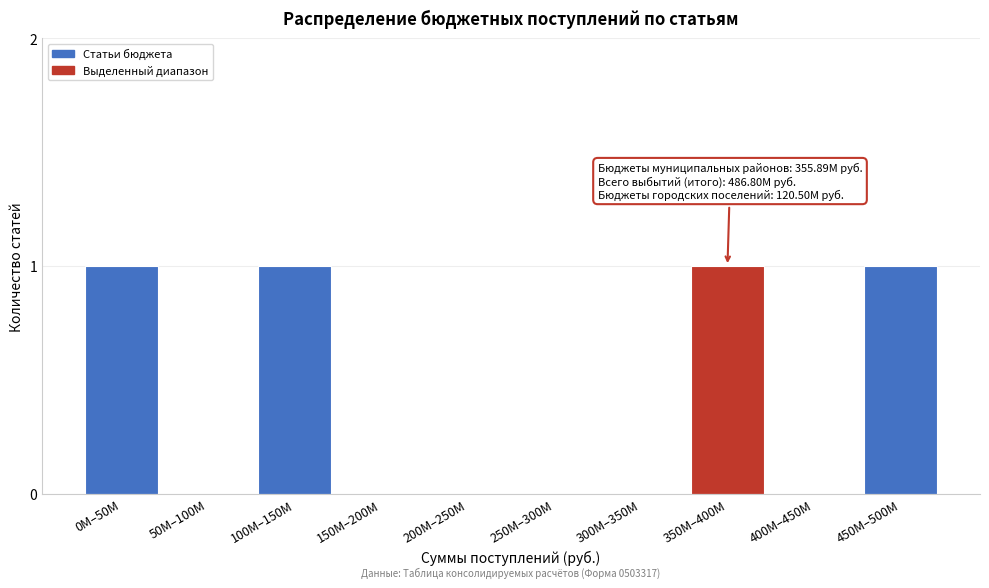

Reading left to right, extract all data points from this chart.

0M–50M=1	50M–100M=0	100M–150M=1	150M–200M=0	200M–250M=0	250M–300M=0	300M–350M=0	350M–400M=1	400M–450M=0	450M–500M=1